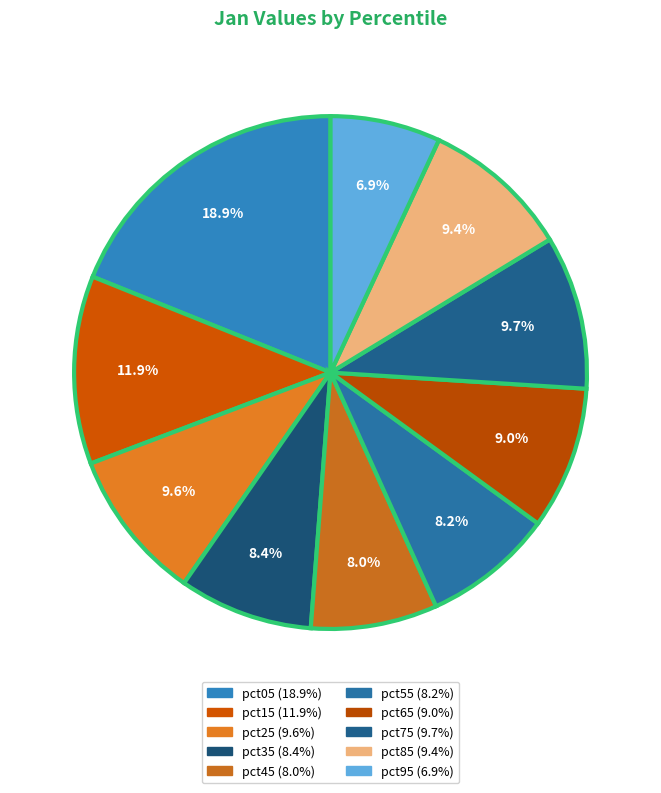

Is the sum of pct85 and pct65 greater than half?

No